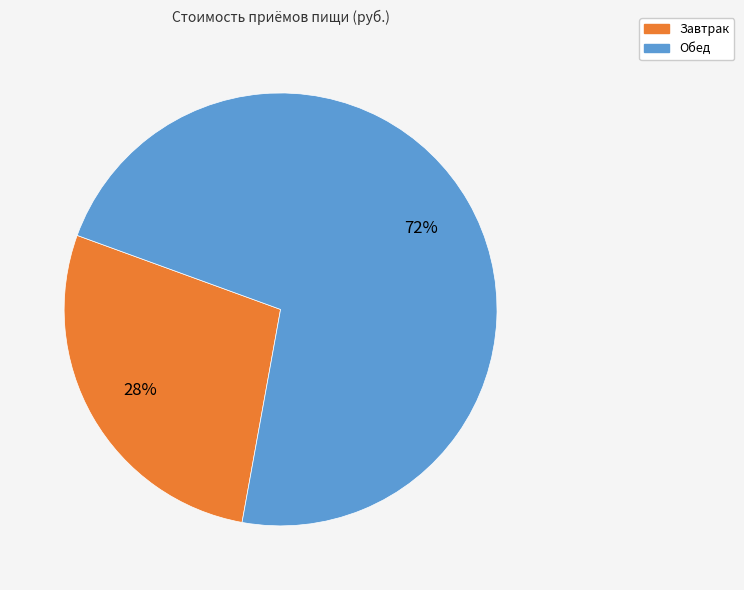

To the nearest percent, what is the average slice percentage?

50%